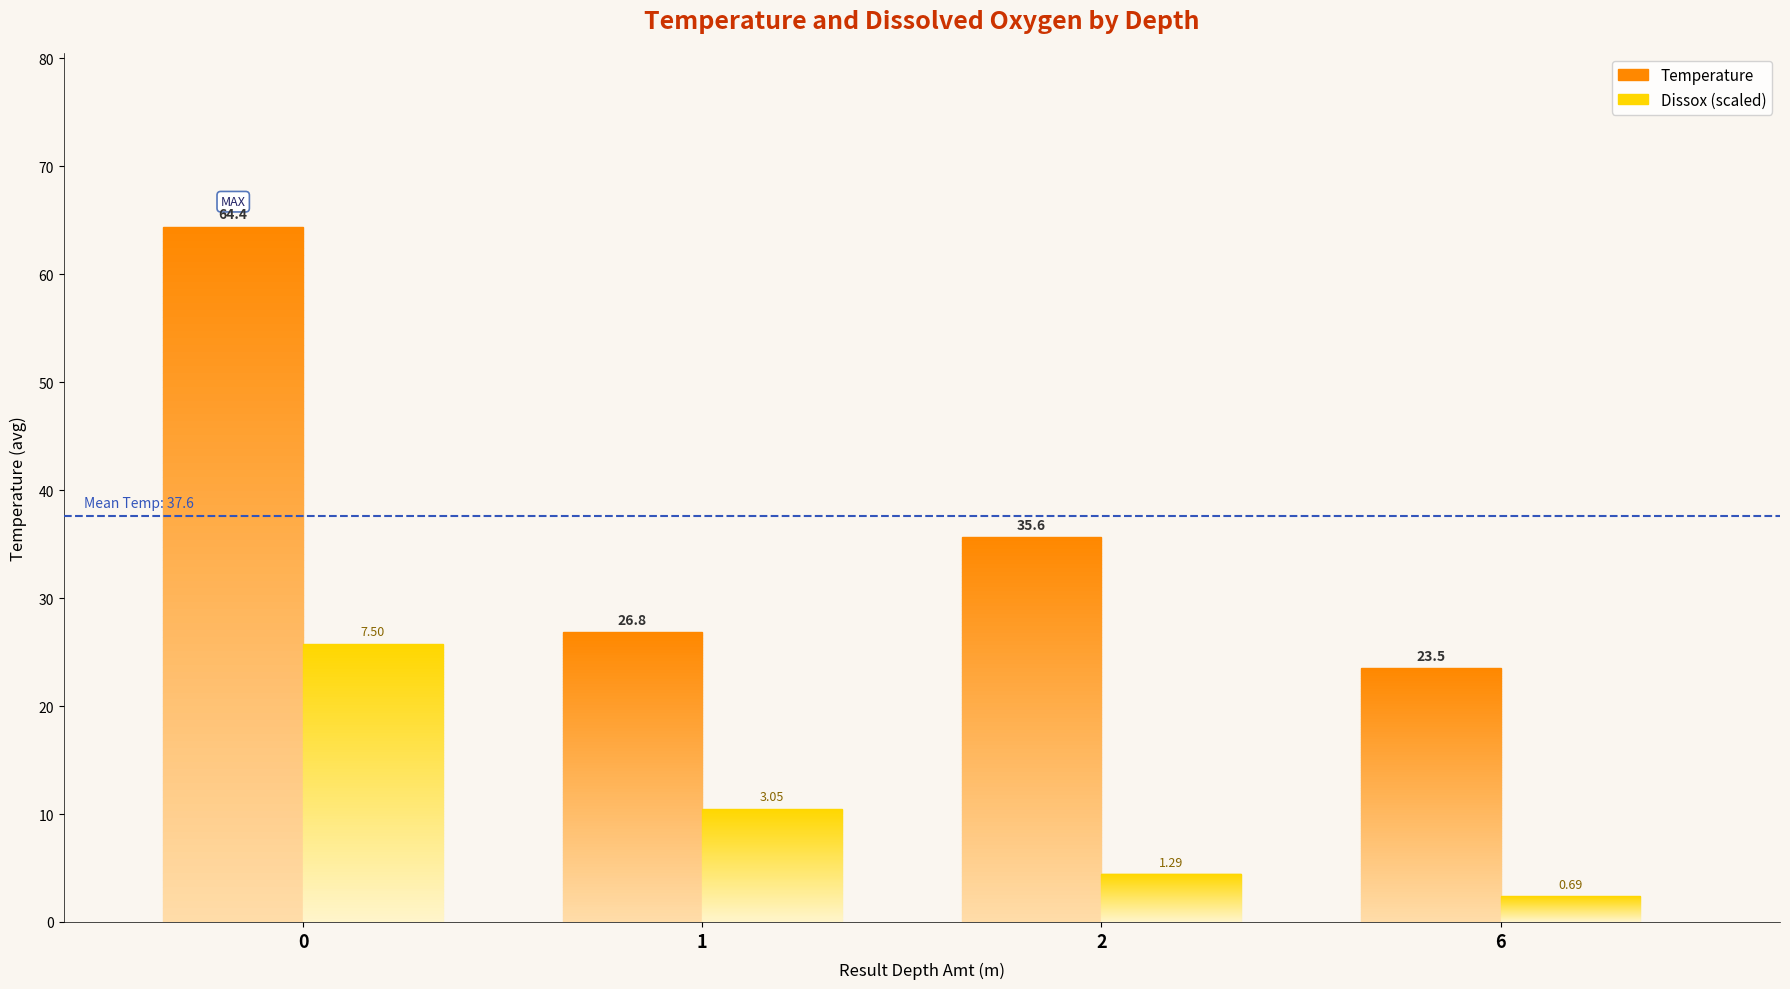

Does the chart contain any negative values?

No